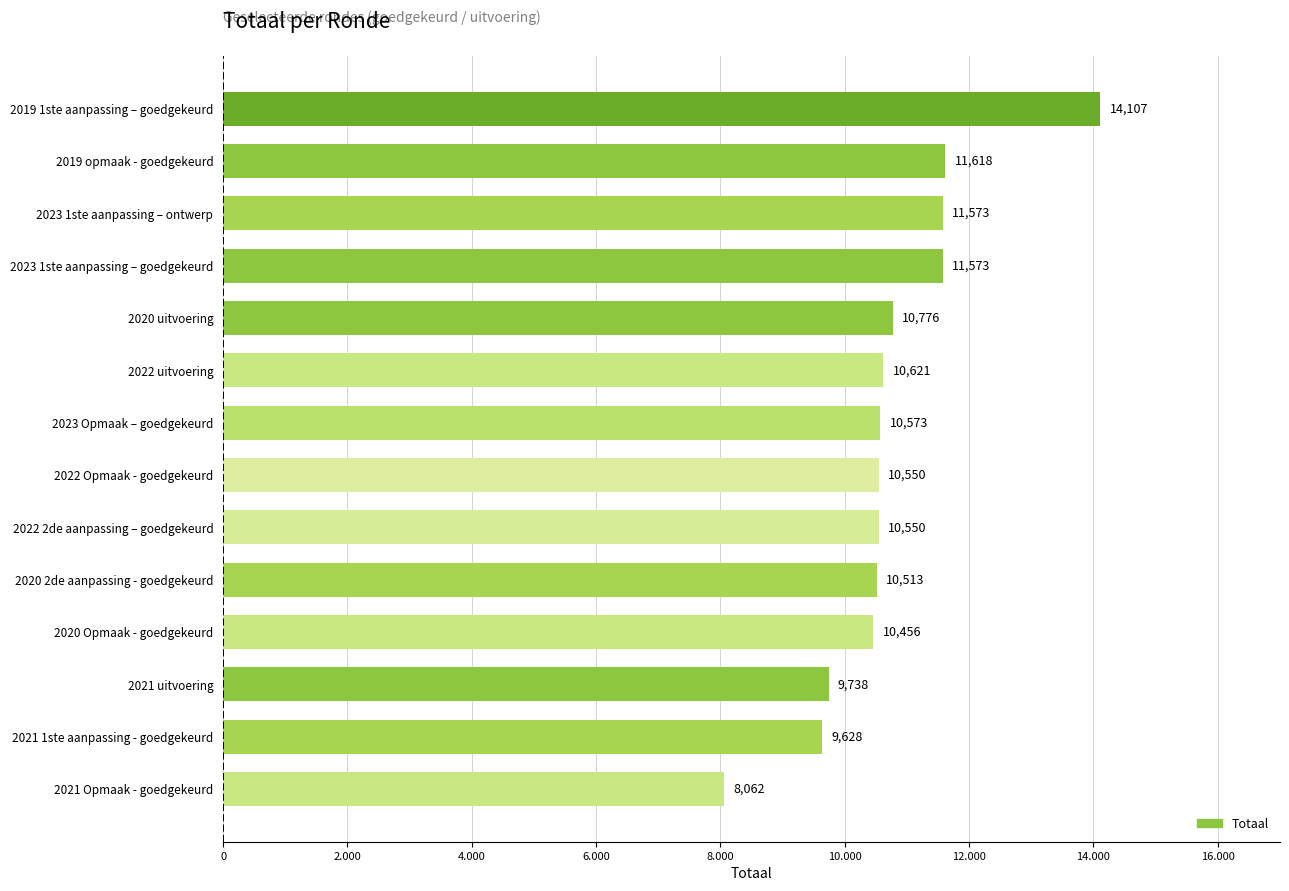

What is the maximum value shown in the chart?

14107